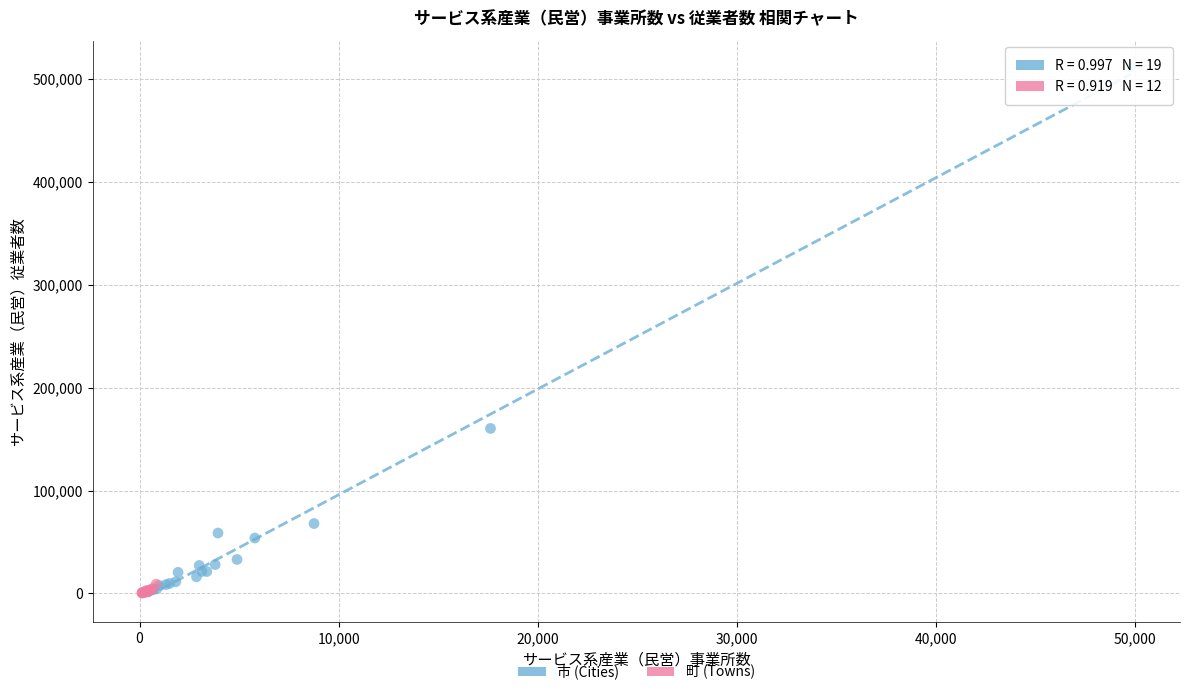

Which series has the largest Y range (max minus min)?

市 (Cities)